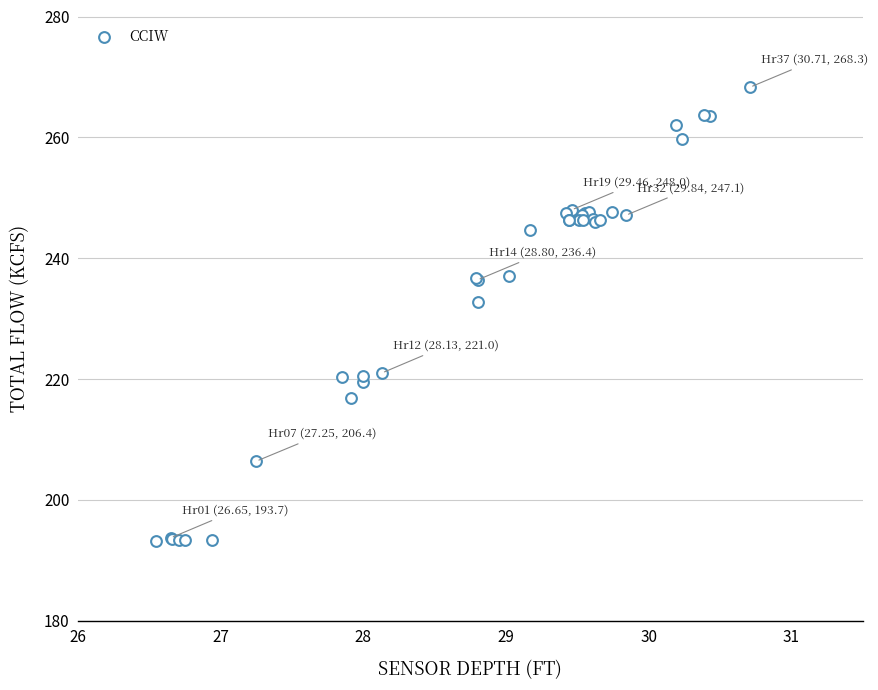

What Y value in the scatter plot is closest to 230?

232.8